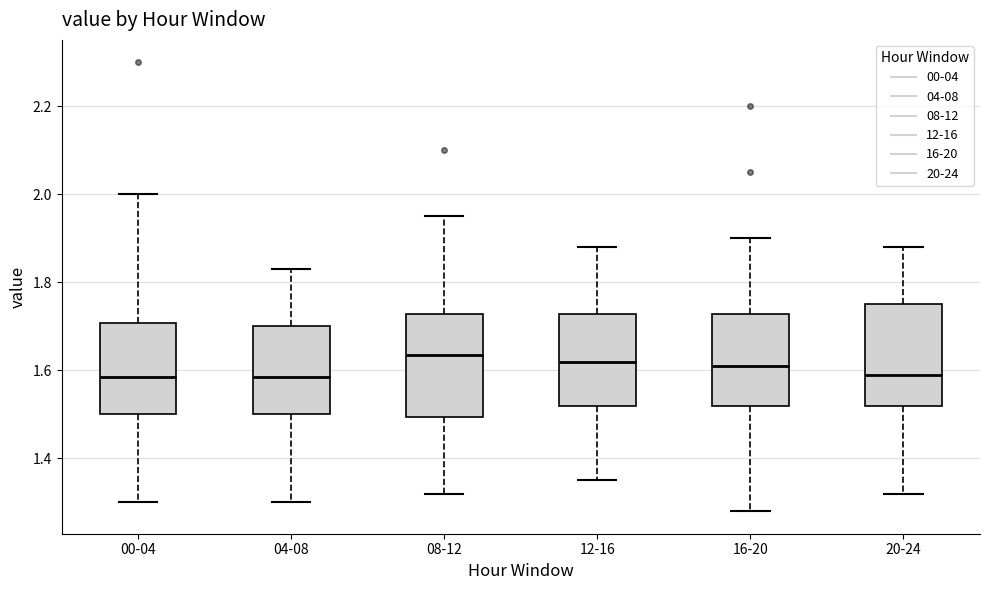

Reading left to right, read every box against the y-axis: the position of its median line, the range the box covers, and the ends of its whiskers. The values are not printed on the chart, so give them approximately, as read against the axis.

00-04: median 1.58, box 1.50 to 1.70, whiskers 1.30 to 2.00
04-08: median 1.58, box 1.50 to 1.70, whiskers 1.30 to 1.84
08-12: median 1.64, box 1.50 to 1.72, whiskers 1.32 to 1.96
12-16: median 1.62, box 1.52 to 1.72, whiskers 1.36 to 1.88
16-20: median 1.62, box 1.52 to 1.72, whiskers 1.28 to 1.90
20-24: median 1.60, box 1.52 to 1.76, whiskers 1.32 to 1.88